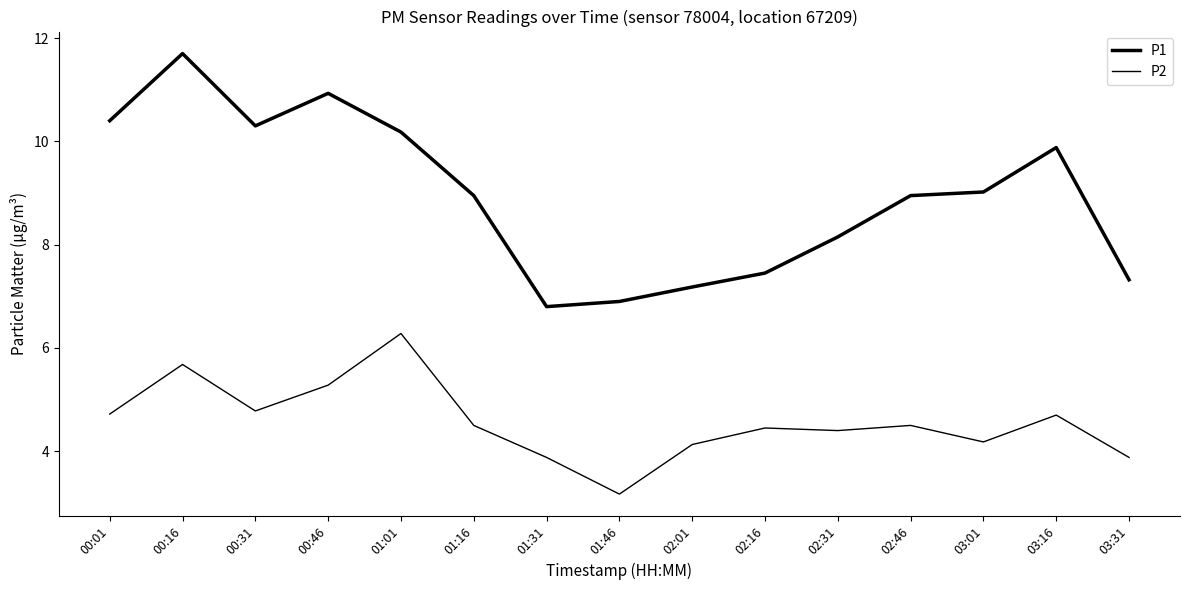

Does the chart have visible grid lines?

No